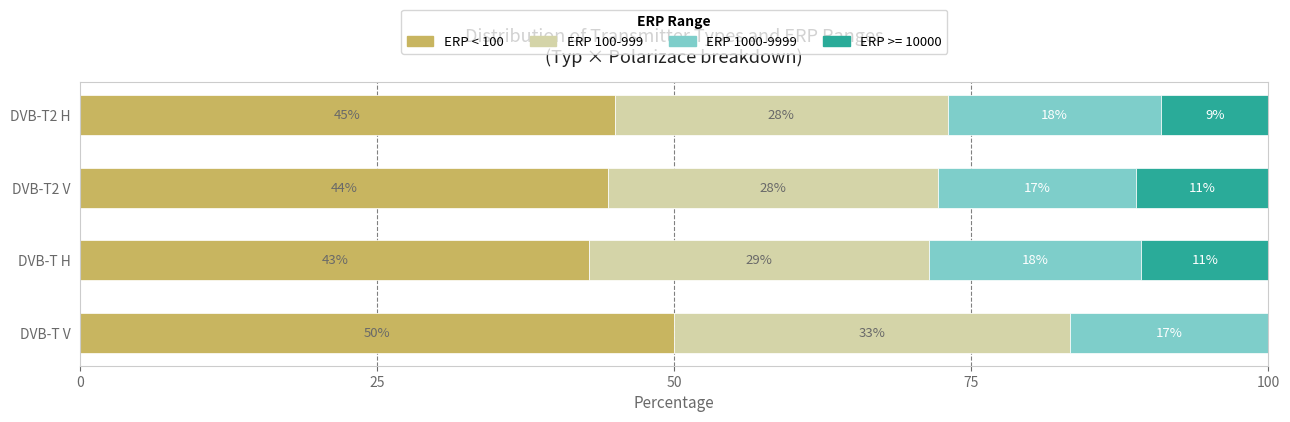

What is the total value across all series at DVB-T2 H?

100.0